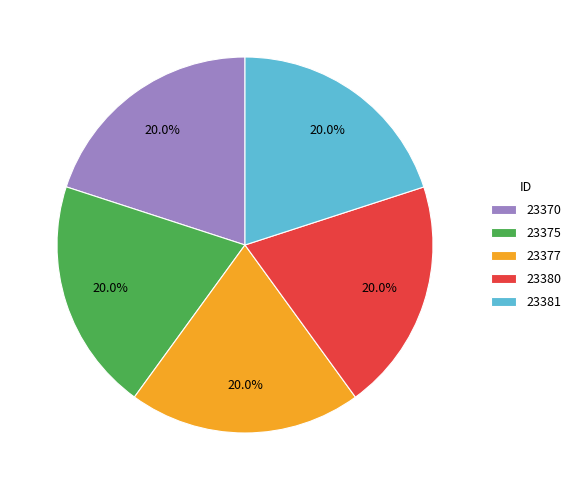

Count the number of slices in the pie.

5